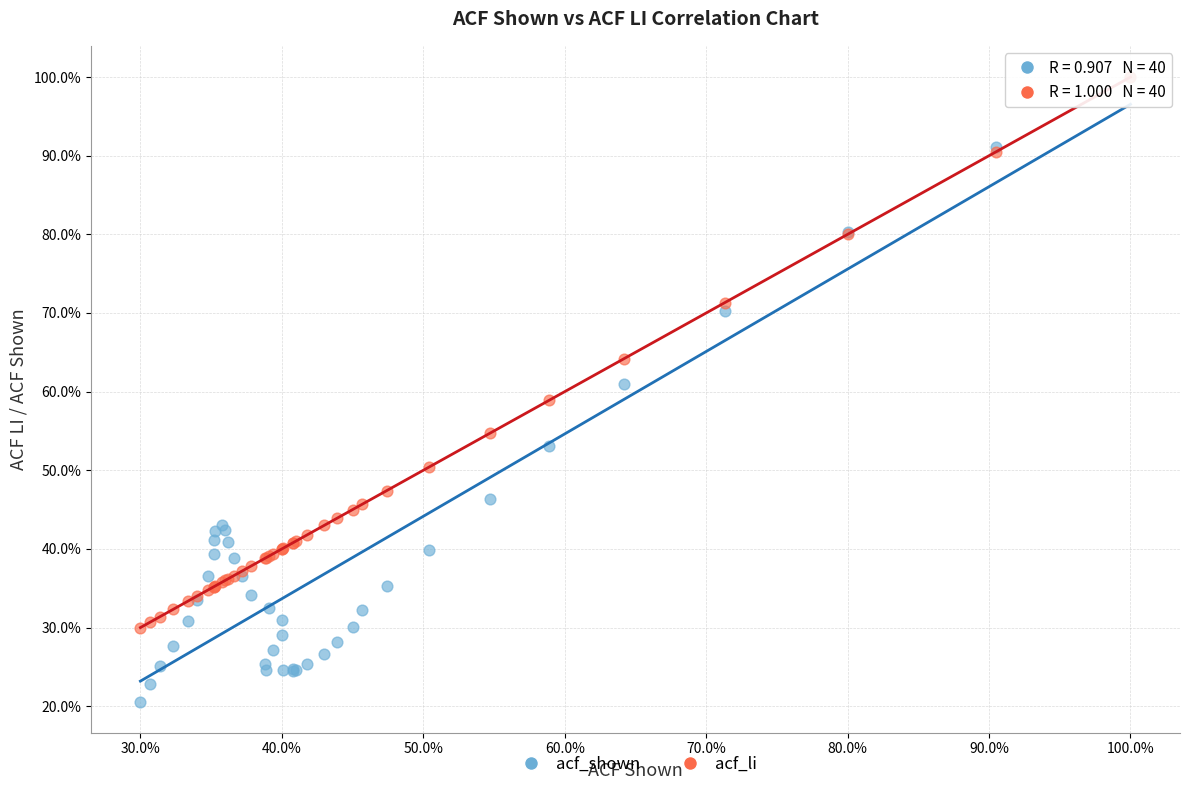

Which series has the largest Y range (max minus min)?

acf_shown